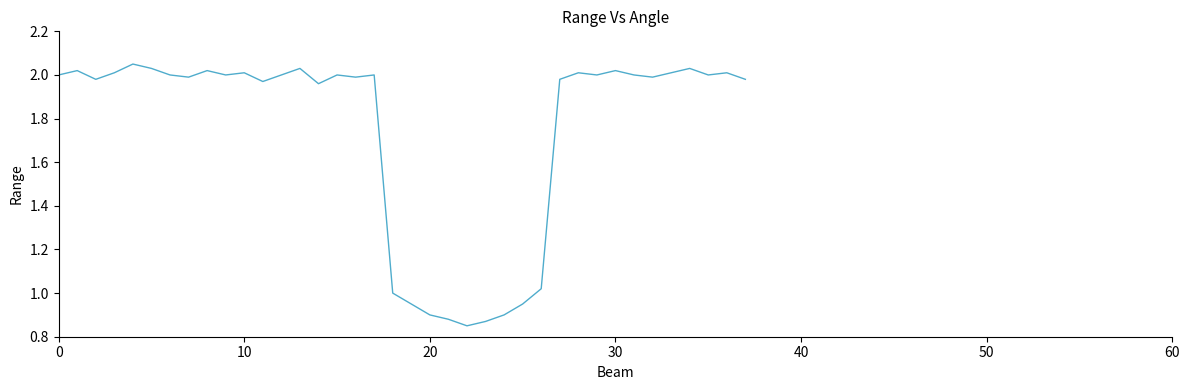

The chart shows a value of 0.3 at 20. True or false?

False